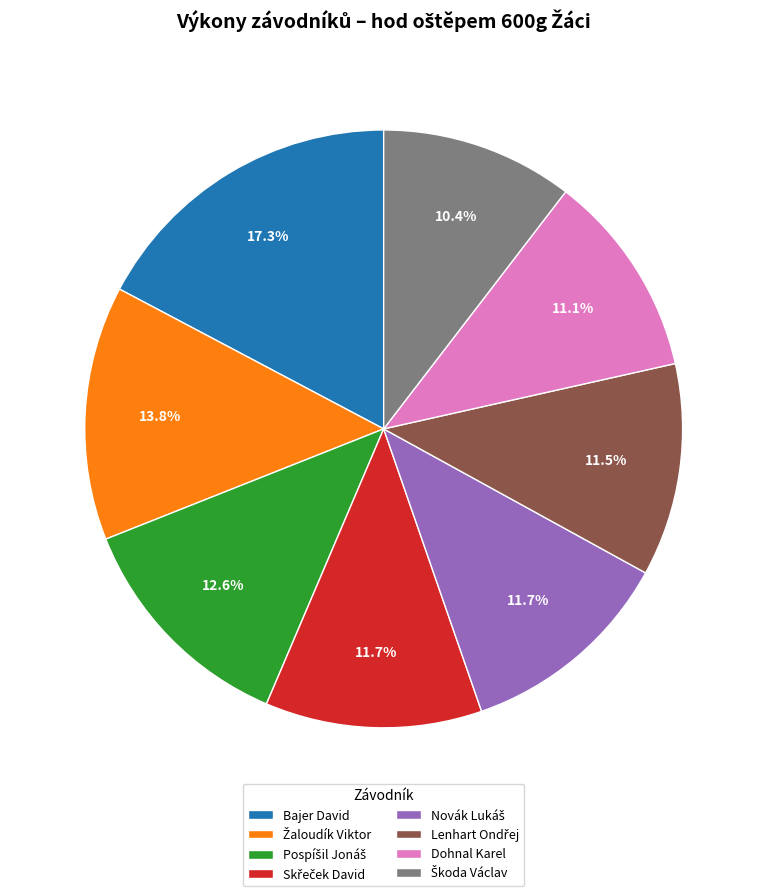

Count the number of slices in the pie.

8